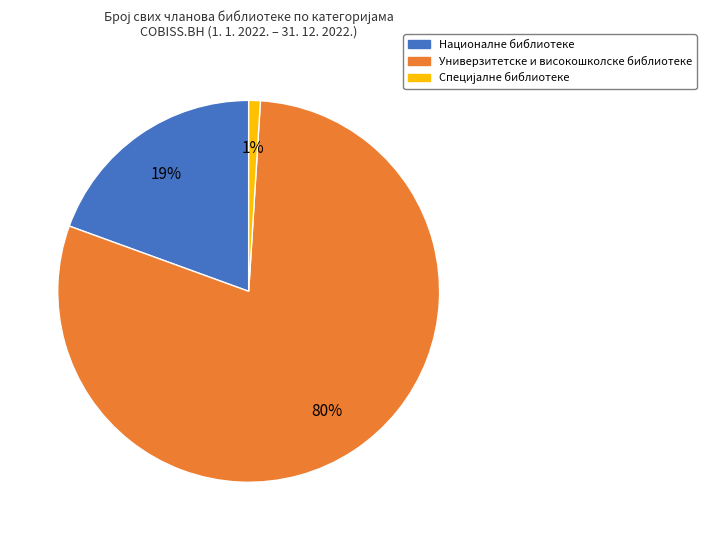

Is there a majority slice in this chart?

Yes